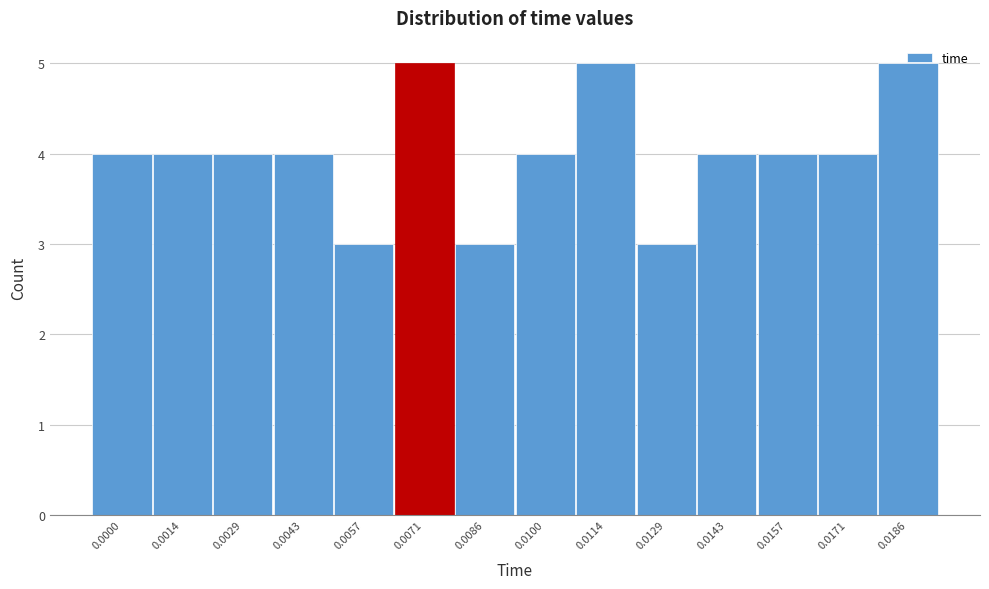

What is the change in value from 0.0086 to 0.0100?

+1